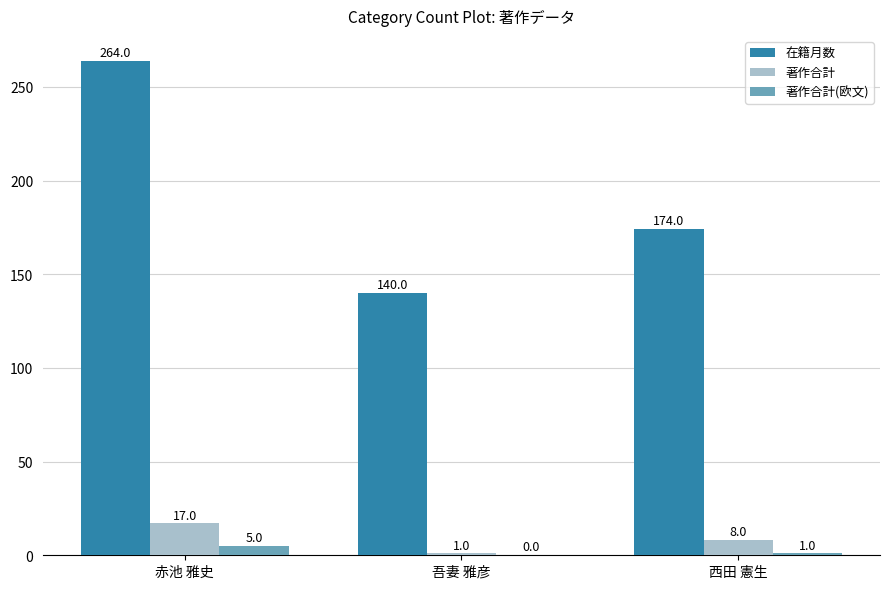

Which category has the highest value across all series?

赤池 雅史